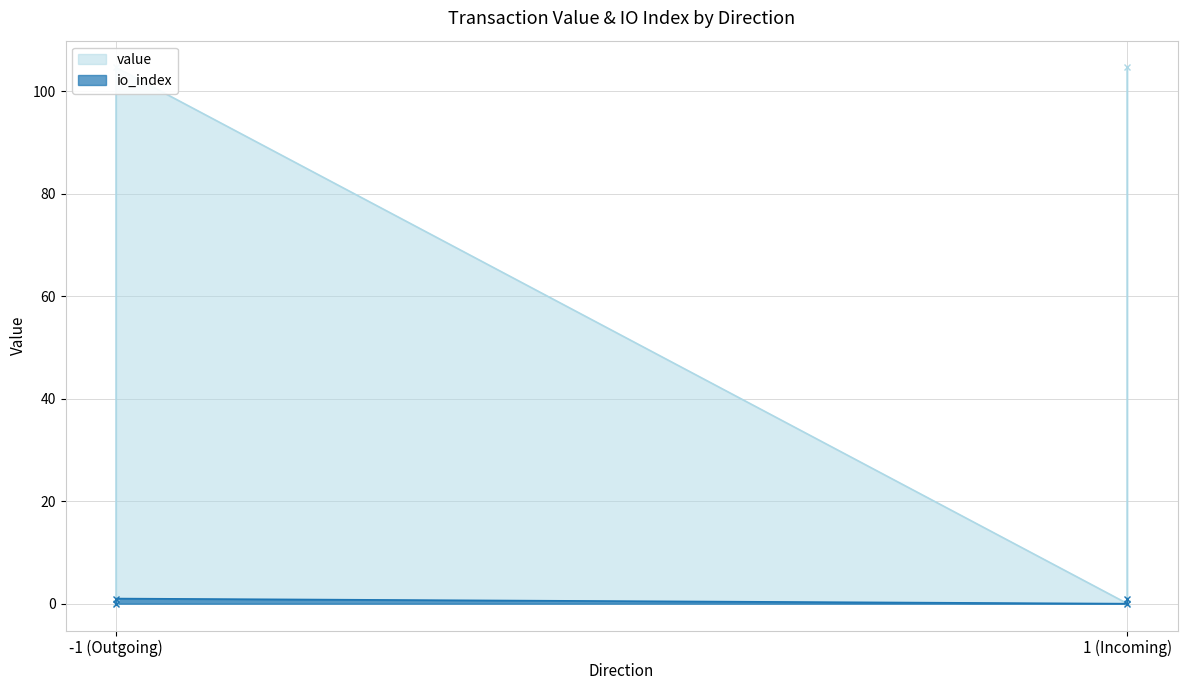

Rank the series by their maximum value, from highest to lowest.

value, io_index